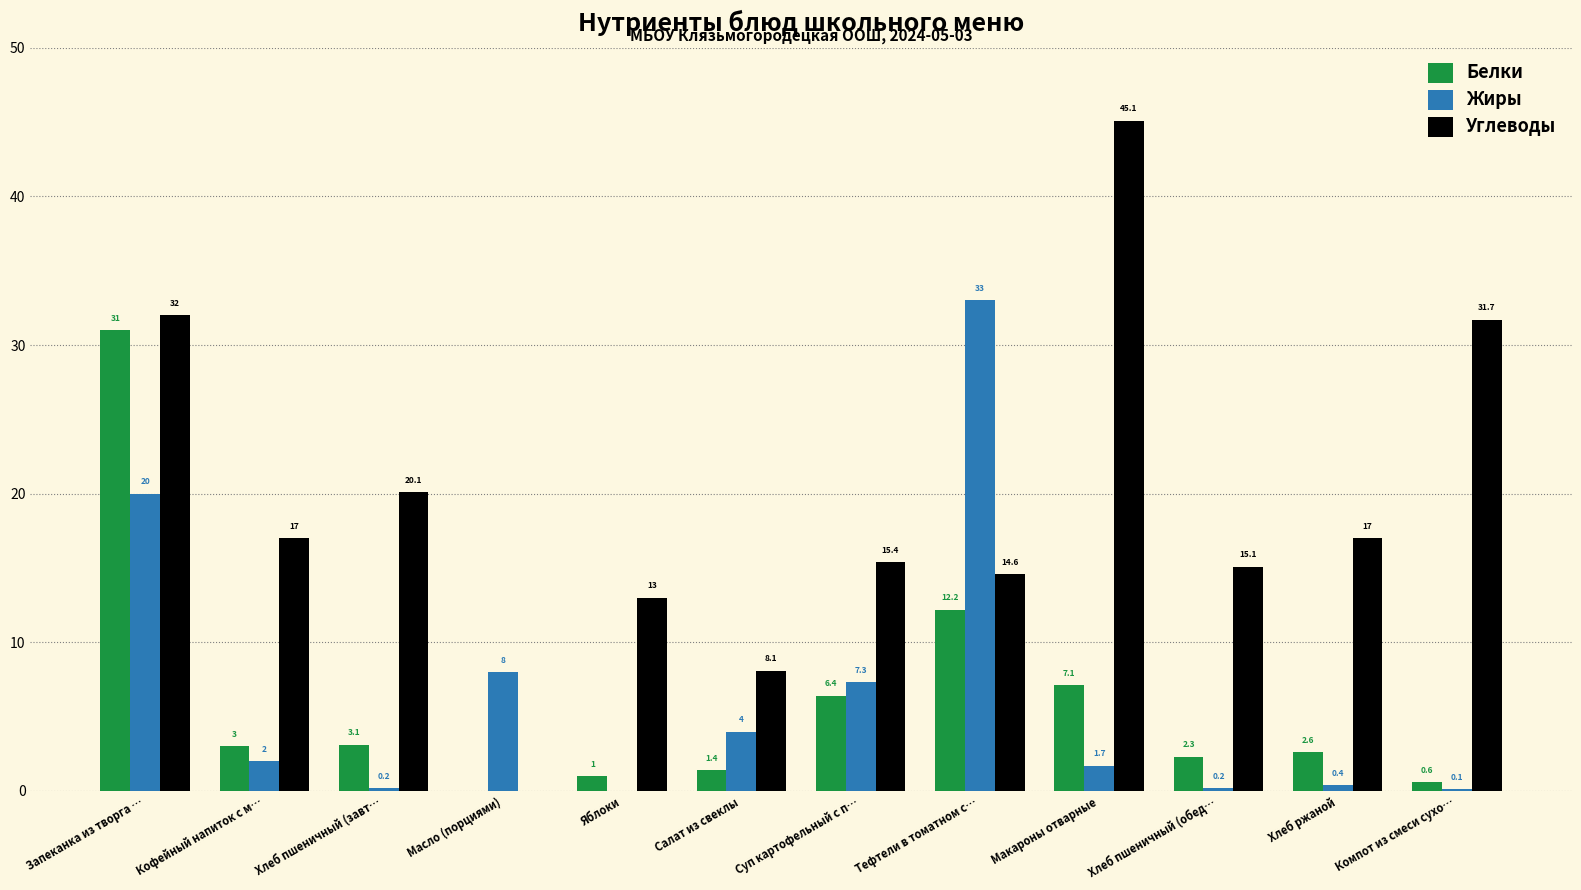

Are the bars horizontal?

No